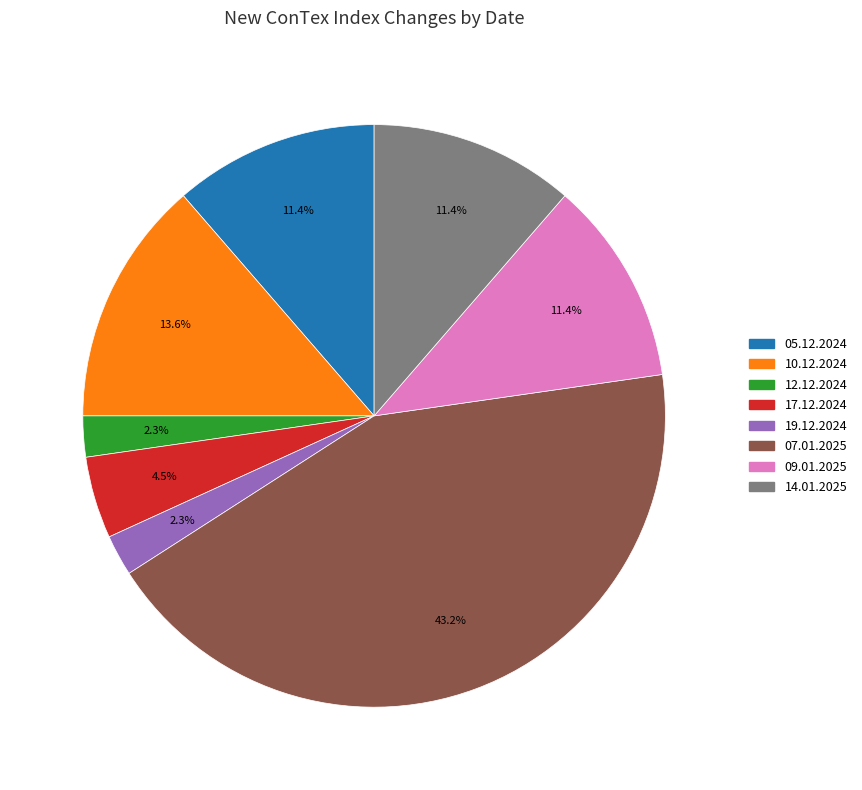

Which slice is the largest?

07.01.2025